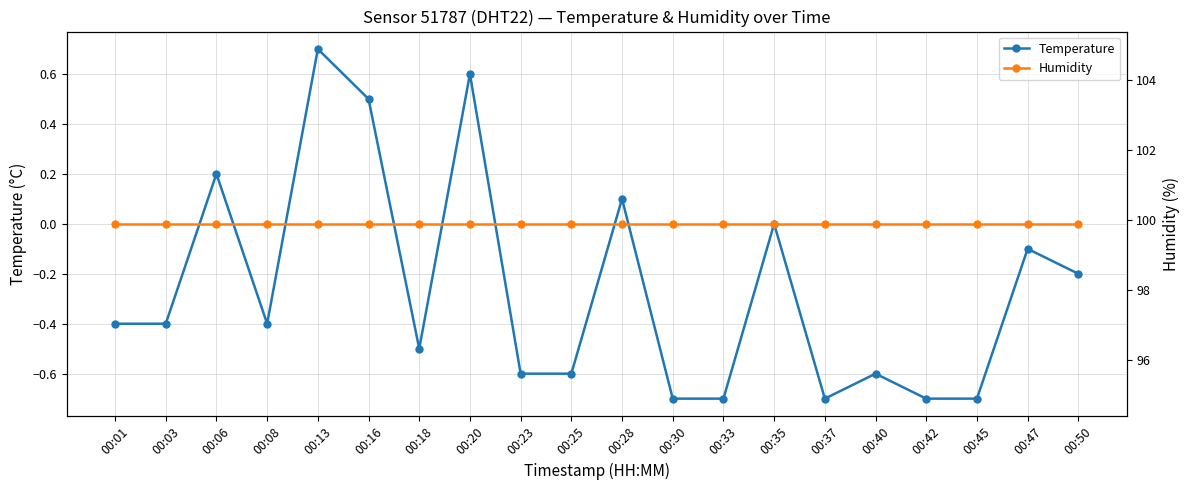

Reading left to right, what are all the values shown in this chart?

Temperature: 00:01=-0.4	00:03=-0.4	00:06=0.2	00:08=-0.4	00:13=0.7	00:16=0.5	00:18=-0.5	00:20=0.6	00:23=-0.6	00:25=-0.6	00:28=0.1	00:30=-0.7	00:33=-0.7	00:35=0.0	00:37=-0.7	00:40=-0.6	00:42=-0.7	00:45=-0.7	00:47=-0.1	00:50=-0.2
Humidity: 00:01=99.9	00:03=99.9	00:06=99.9	00:08=99.9	00:13=99.9	00:16=99.9	00:18=99.9	00:20=99.9	00:23=99.9	00:25=99.9	00:28=99.9	00:30=99.9	00:33=99.9	00:35=99.9	00:37=99.9	00:40=99.9	00:42=99.9	00:45=99.9	00:47=99.9	00:50=99.9